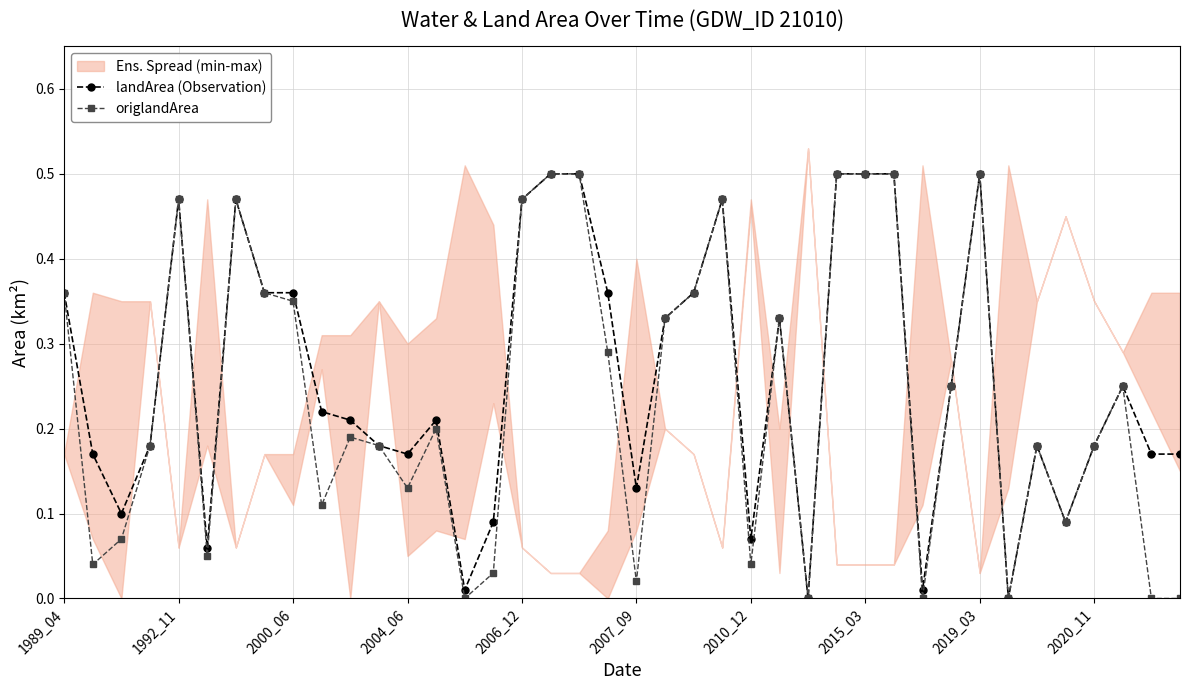

True or false: landArea (Observation) has more than 2 points higher than both neighbors.

True